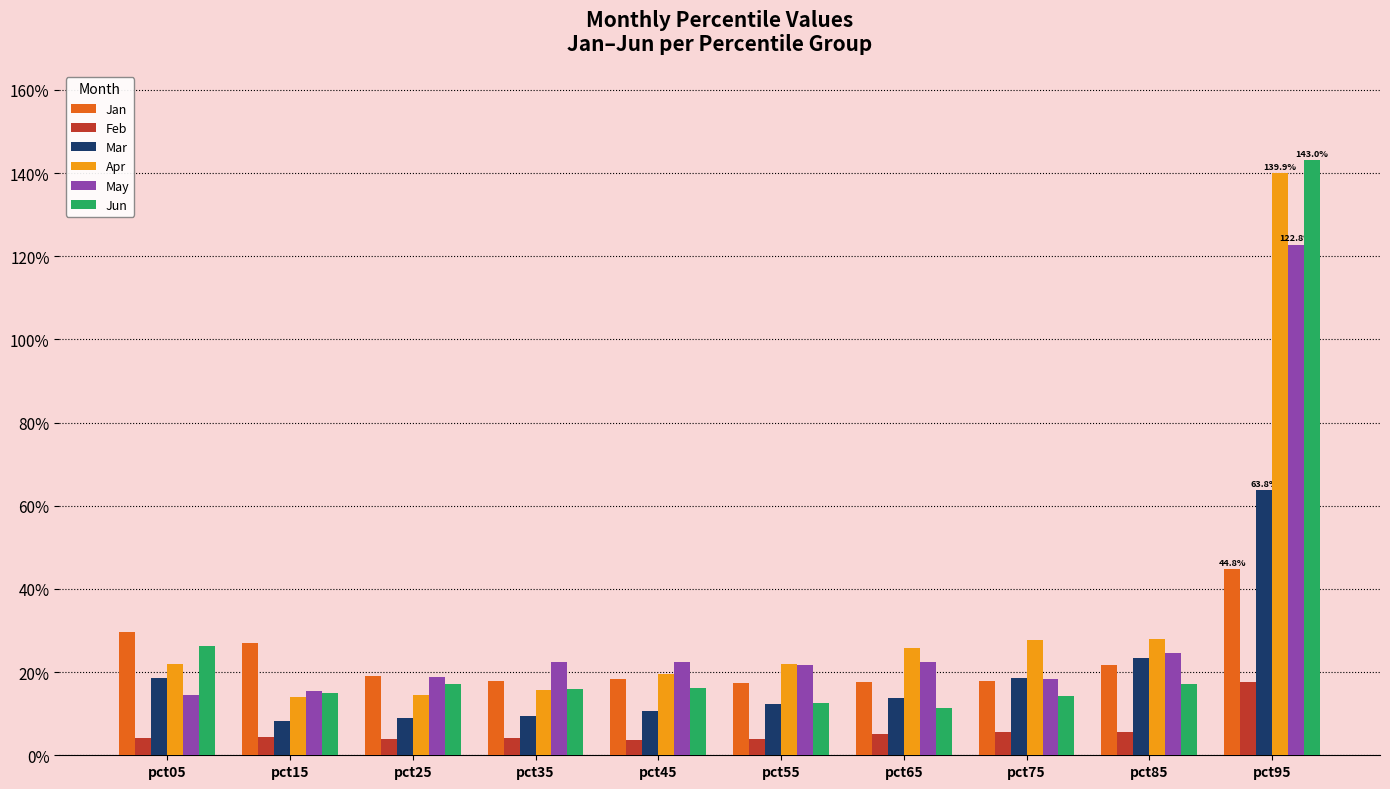

Does the chart contain any negative values?

No